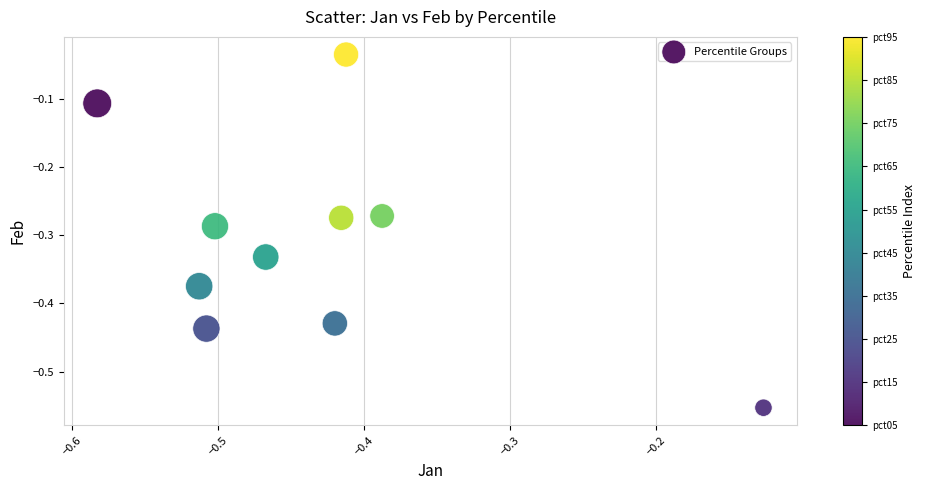

What is the range of Y values (max minus min)?

0.5